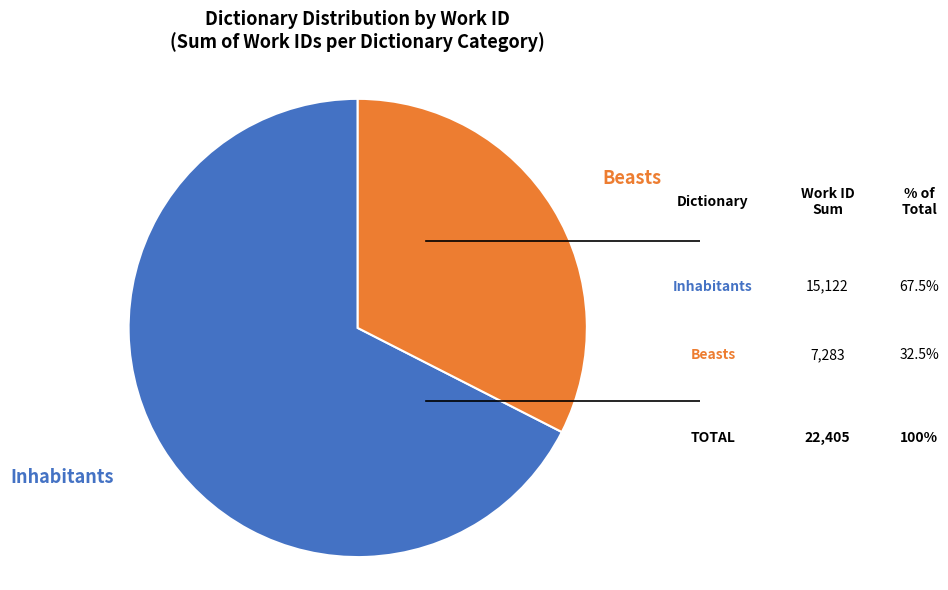

Is there a majority slice in this chart?

Yes